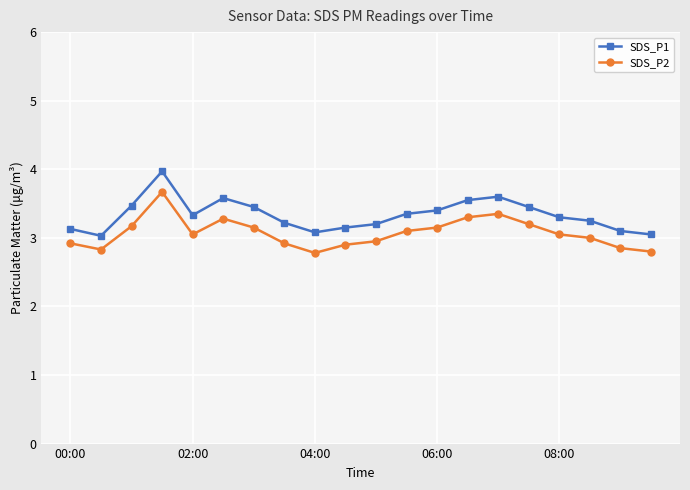

What is the difference between the second highest and minimum values in the SDS_P2 series?

0.6